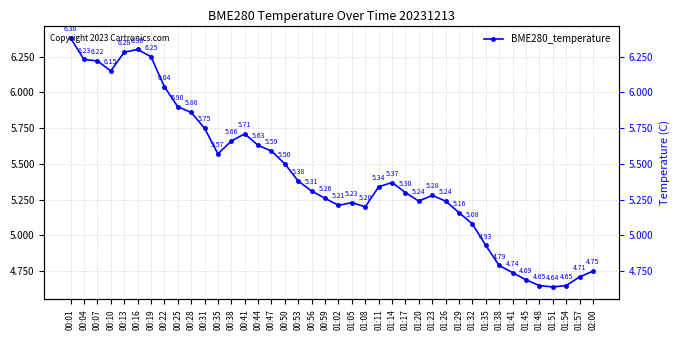

Rank the categories by value from highest to lowest.

00:01, 00:16, 00:13, 00:19, 00:04, 00:07, 00:10, 00:22, 00:25, 00:28, 00:31, 00:41, 00:38, 00:44, 00:47, 00:35, 00:50, 00:53, 01:14, 01:11, 00:56, 01:17, 01:23, 00:59, 01:20, 01:26, 01:05, 01:02, 01:08, 01:29, 01:32, 01:35, 01:38, 02:00, 01:41, 01:57, 01:45, 01:48, 01:54, 01:51